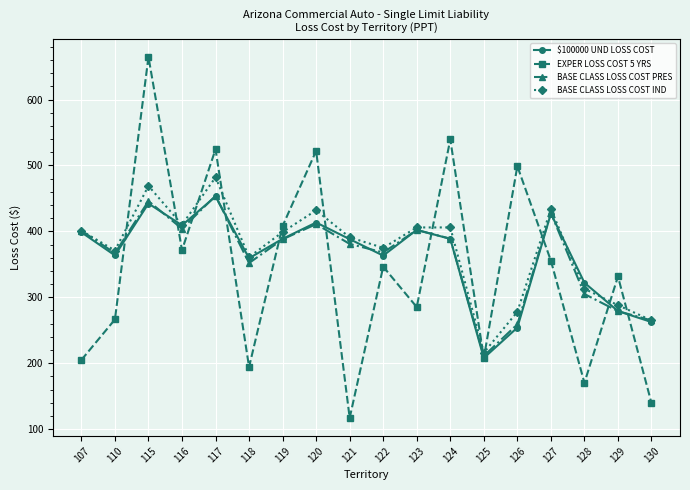

At which label does $100000 UND LOSS COST reach its peak?

117